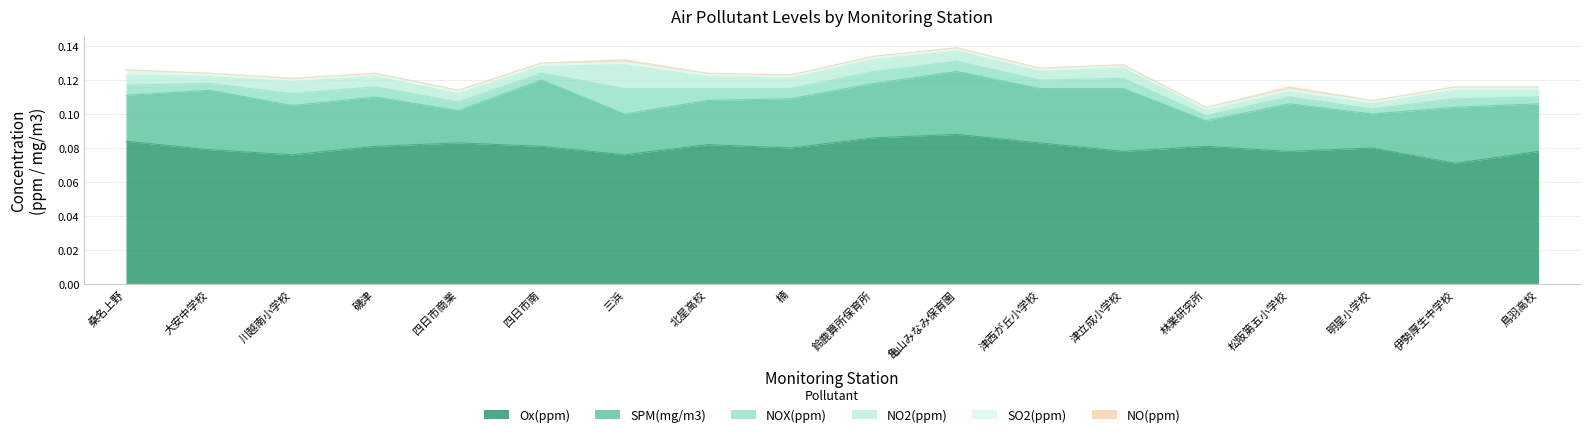

Reading left to right, list all the values displayed in this chart.

SPM(mg/m3): 桑名上野=0.0	大安中学校=0.0	川越南小学校=0.0	磯津=0.0	四日市商業=0.0	四日市南=0.0	三浜=0.0	北星高校=0.0	楠=0.0	鈴鹿算所保育所=0.0	亀山みなみ保育園=0.0	津西が丘小学校=0.0	津立成小学校=0.0	林業研究所=0.0	松阪第五小学校=0.0	明星小学校=0.0	伊勢厚生中学校=0.0	鳥羽高校=0.0
NOX(ppm): 桑名上野=0.0	大安中学校=0.0	川越南小学校=0.0	磯津=0.0	四日市商業=0.0	四日市南=0.0	三浜=0.0	北星高校=0.0	楠=0.0	鈴鹿算所保育所=0.0	亀山みなみ保育園=0.0	津西が丘小学校=0.0	津立成小学校=0.0	林業研究所=0.0	松阪第五小学校=0.0	明星小学校=0.0	伊勢厚生中学校=0.0	鳥羽高校=0.0
NO2(ppm): 桑名上野=0.0	大安中学校=0.0	川越南小学校=0.0	磯津=0.0	四日市商業=0.0	四日市南=0.0	三浜=0.0	北星高校=0.0	楠=0.0	鈴鹿算所保育所=0.0	亀山みなみ保育園=0.0	津西が丘小学校=0.0	津立成小学校=0.0	林業研究所=0.0	松阪第五小学校=0.0	明星小学校=0.0	伊勢厚生中学校=0.0	鳥羽高校=0.0
NO(ppm): 桑名上野=0.0	大安中学校=0.0	川越南小学校=0.0	磯津=0.0	四日市商業=0.0	四日市南=0.0	三浜=0.0	北星高校=0.0	楠=0.0	鈴鹿算所保育所=0.0	亀山みなみ保育園=0.0	津西が丘小学校=0.0	津立成小学校=0.0	林業研究所=0.0	松阪第五小学校=0.0	明星小学校=0.0	伊勢厚生中学校=0.0	鳥羽高校=0.0
SO2(ppm): 桑名上野=0.0	大安中学校=0.0	川越南小学校=0.0	磯津=0.0	四日市商業=0.0	四日市南=0.0	三浜=0.0	北星高校=0.0	楠=0.0	鈴鹿算所保育所=0.0	亀山みなみ保育園=0.0	津西が丘小学校=0.0	津立成小学校=0.0	林業研究所=0.0	松阪第五小学校=0.0	明星小学校=0.0	伊勢厚生中学校=0.0	鳥羽高校=0.0
Ox(ppm): 桑名上野=0.1	大安中学校=0.1	川越南小学校=0.1	磯津=0.1	四日市商業=0.1	四日市南=0.1	三浜=0.1	北星高校=0.1	楠=0.1	鈴鹿算所保育所=0.1	亀山みなみ保育園=0.1	津西が丘小学校=0.1	津立成小学校=0.1	林業研究所=0.1	松阪第五小学校=0.1	明星小学校=0.1	伊勢厚生中学校=0.1	鳥羽高校=0.1